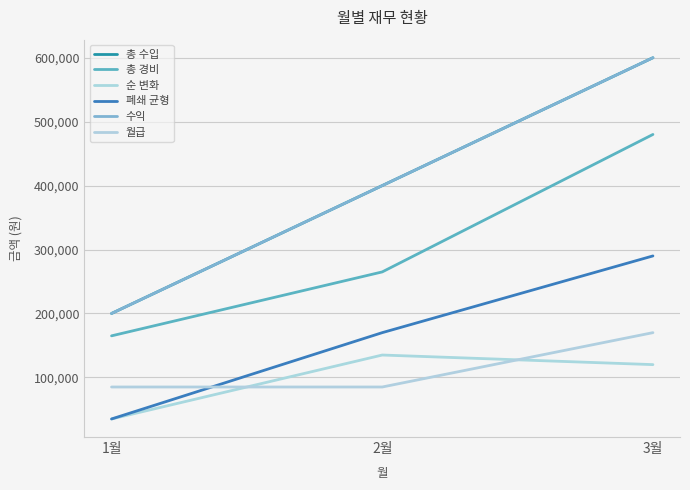

What is the average value of the 총 수입 series?

400000